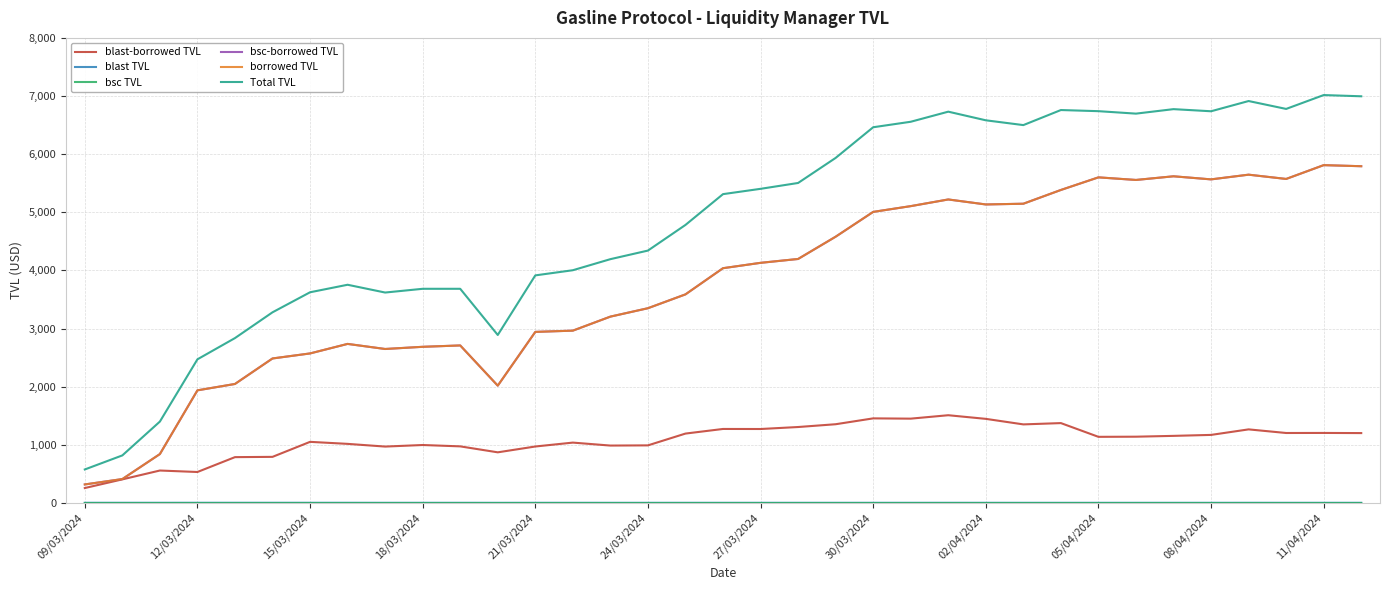

Does the chart have visible grid lines?

Yes